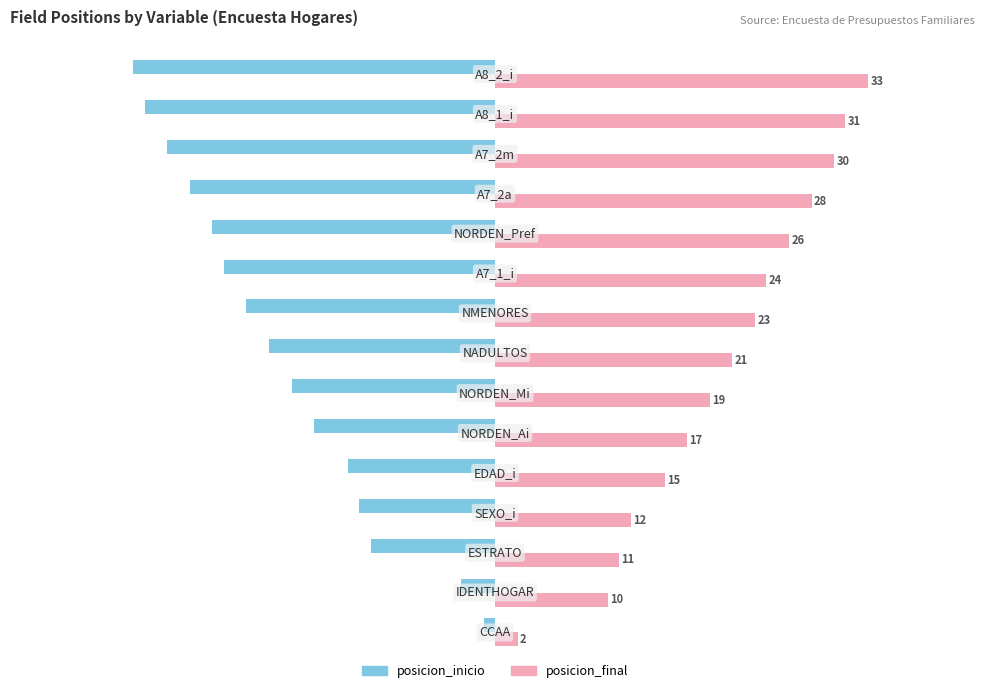

What is the average value of the posicion_inicio series?

-19